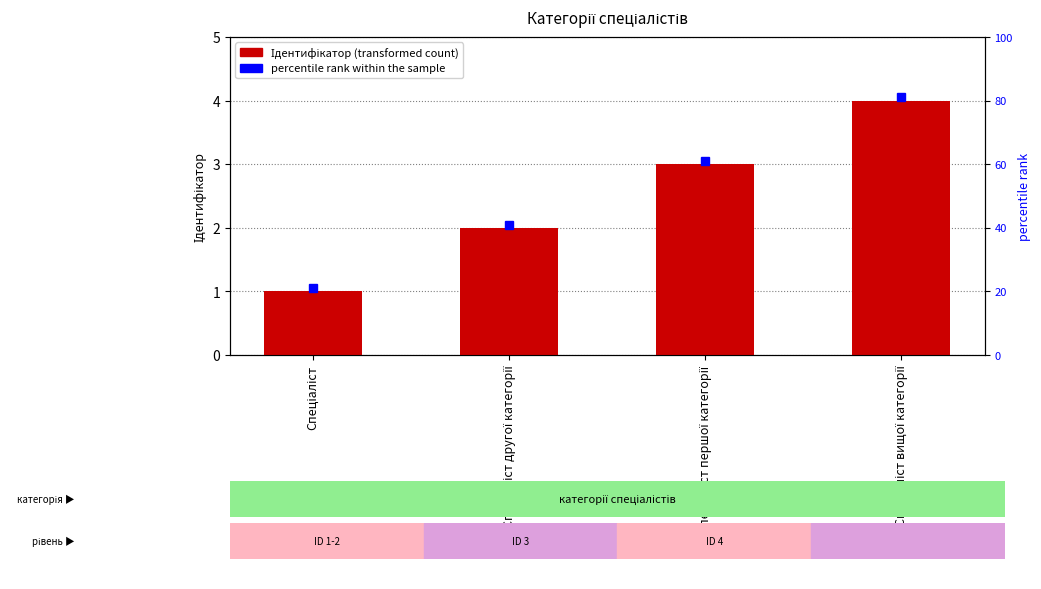

Which category has the lowest value across all series?

Спеціаліст